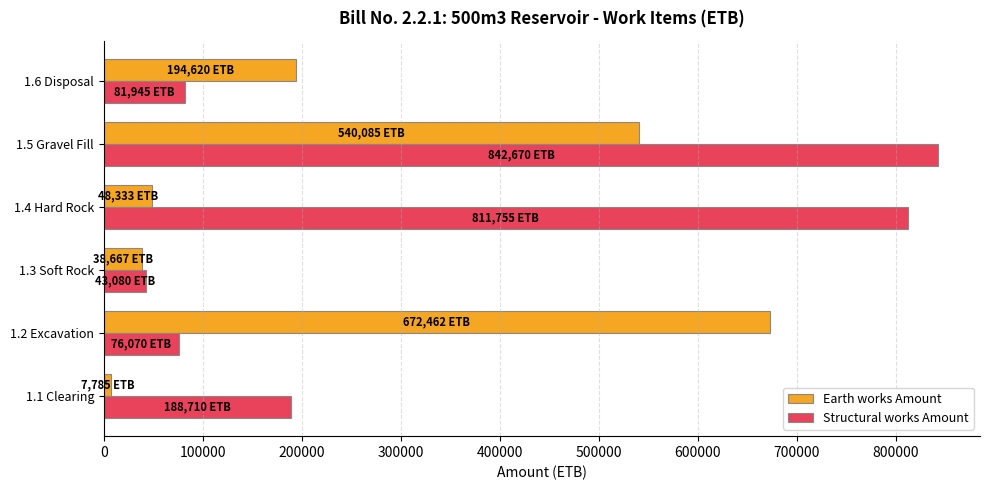

What is the difference between the second highest and minimum values in the Structural works Amount series?

768675.0